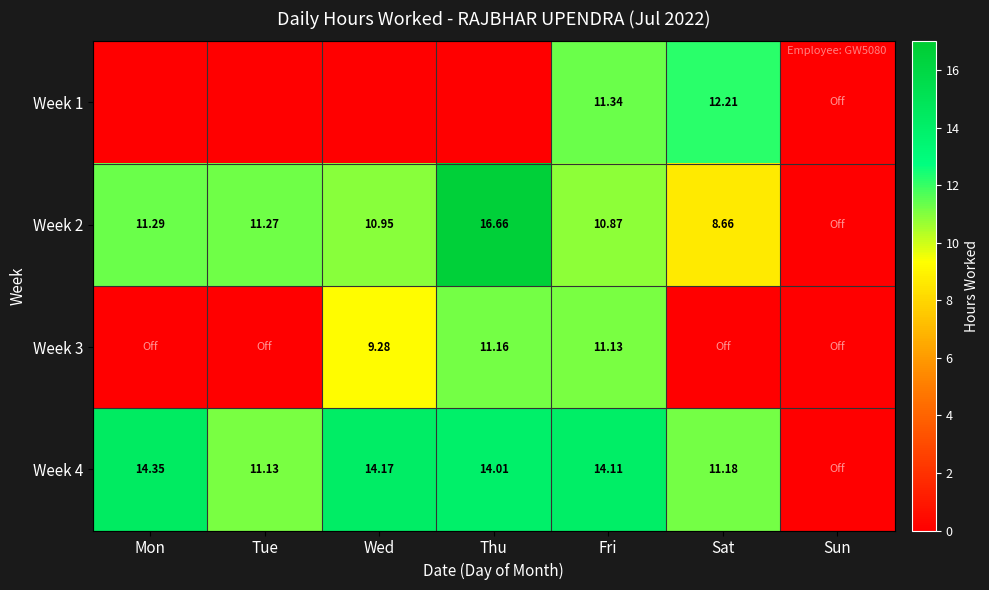

True or false: Week 1 has a value of -1.0 at Thu.

True